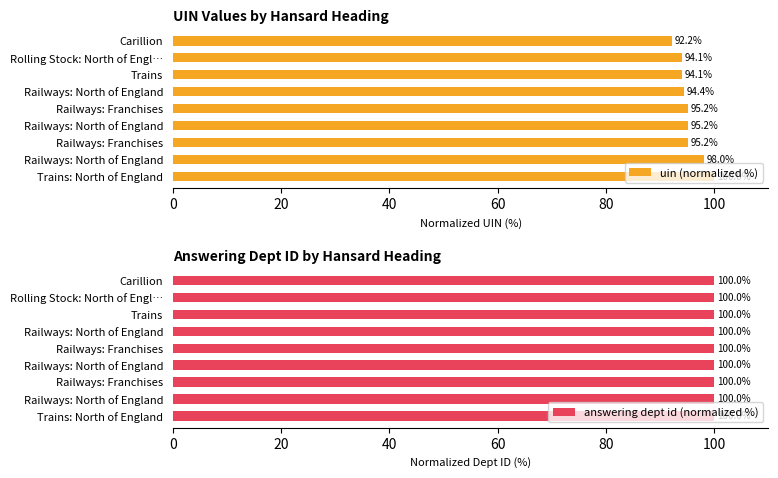

The uin (normalized %) series shows 94.1 at Rolling Stock: North of Engl…. True or false?

True